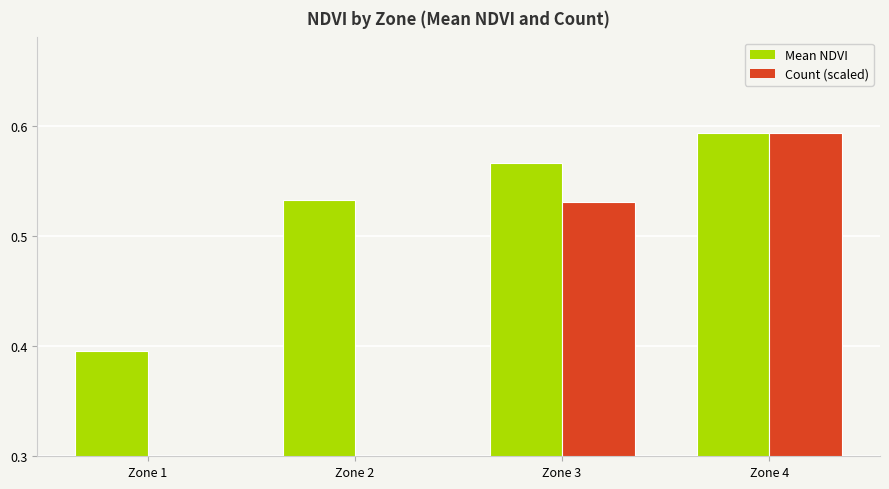

Which has a higher value, Zone 2 or Zone 4?

Zone 4